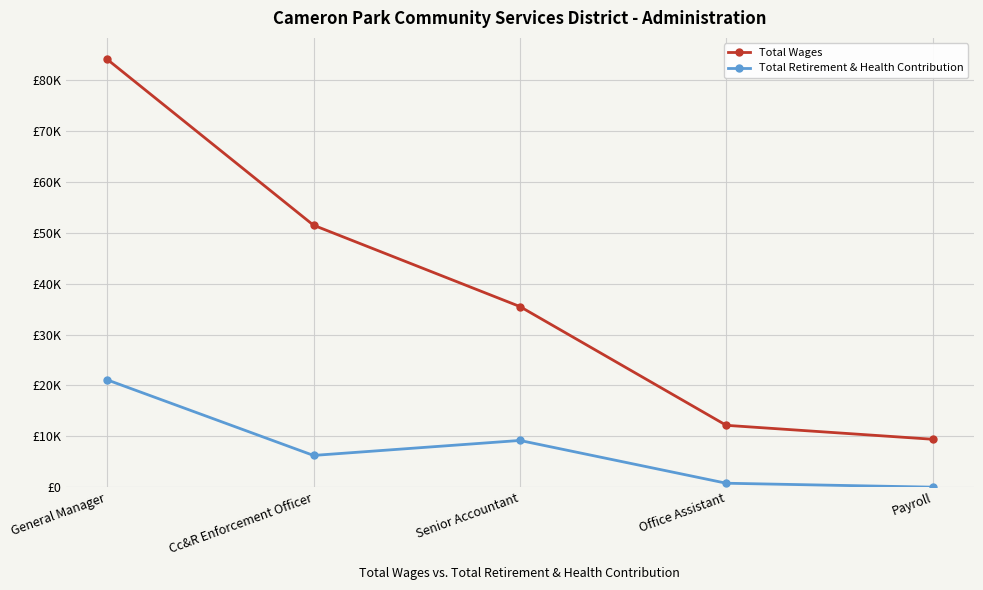

What are all the series names shown in the legend?

Total Wages, Total Retirement & Health Contribution